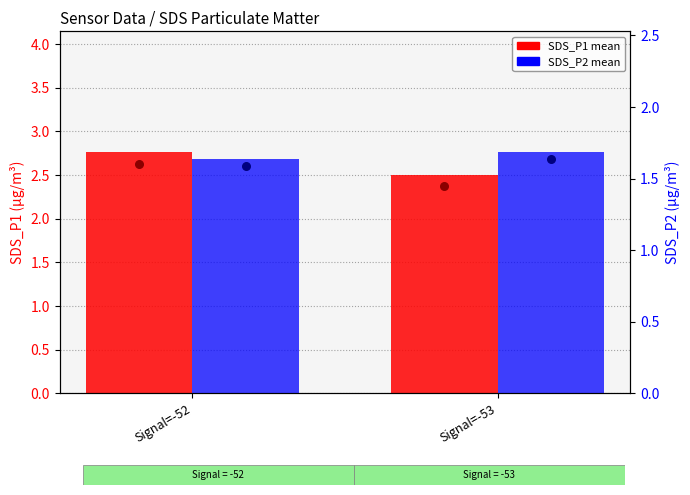

Which series has the largest Y range (max minus min)?

SDS_P1 mean